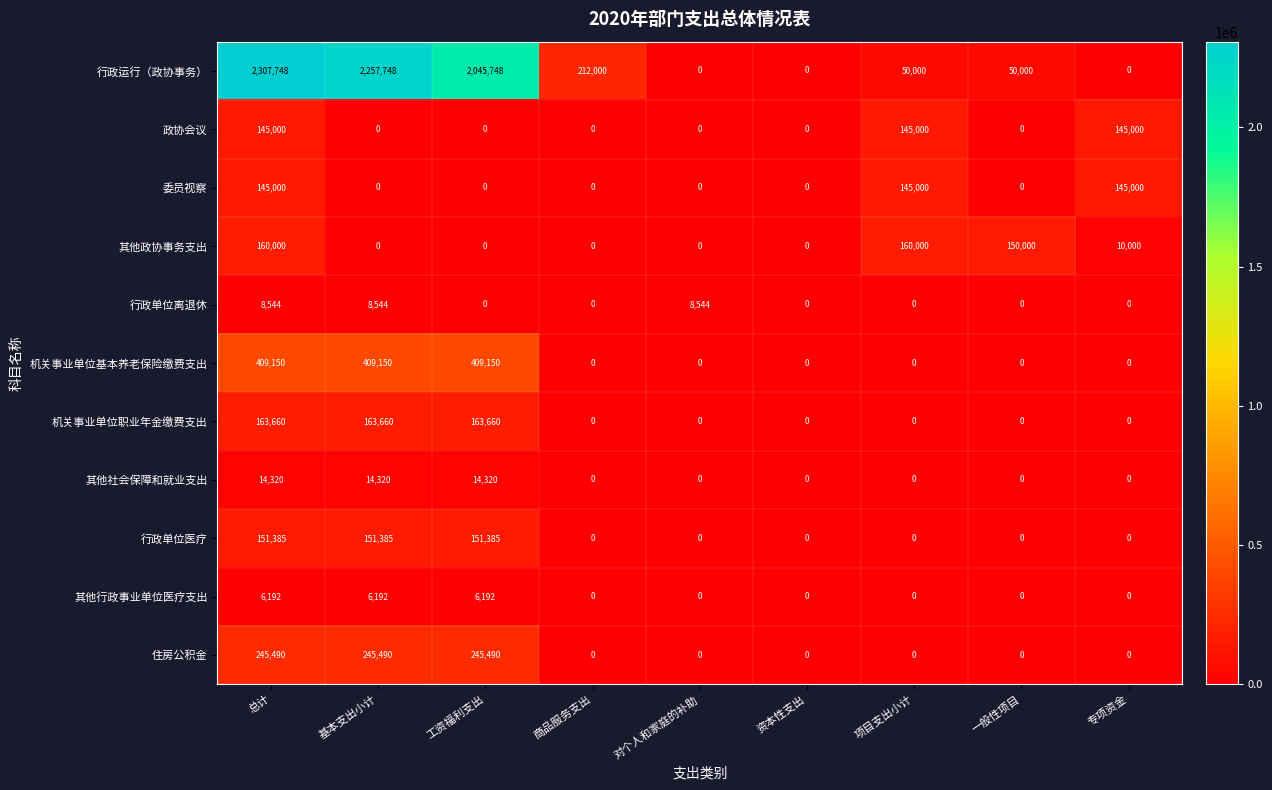

Between 资本性支出 and 一般性项目, which series saw the biggest shift?

其他政协事务支出